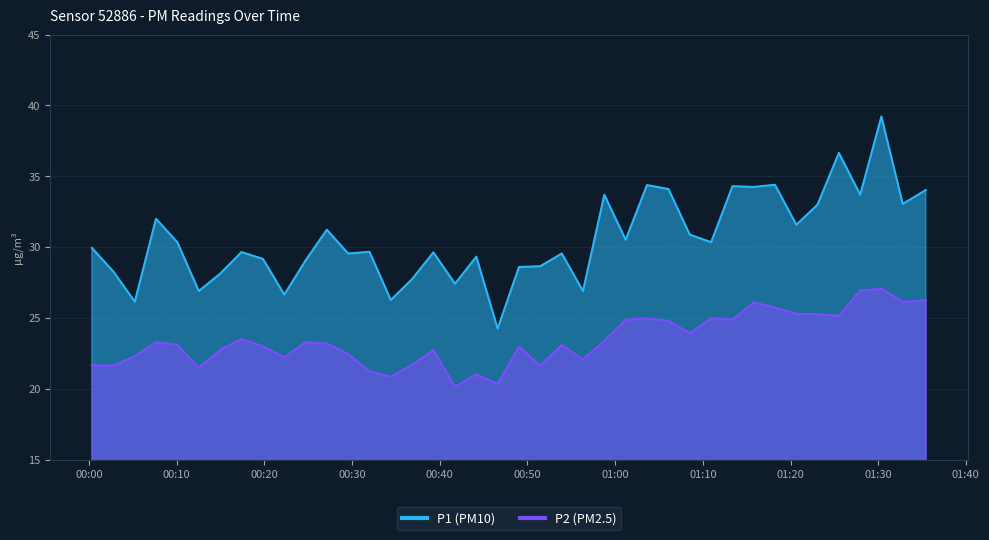

What is the sum of all P2 values?

937.6